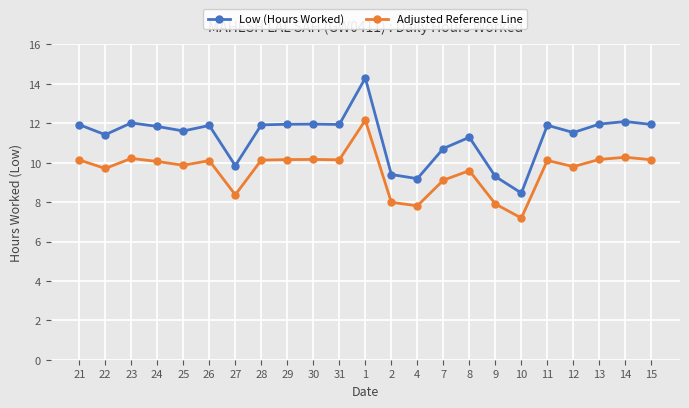

What is the average value of the Adjusted Reference Line series?

9.6